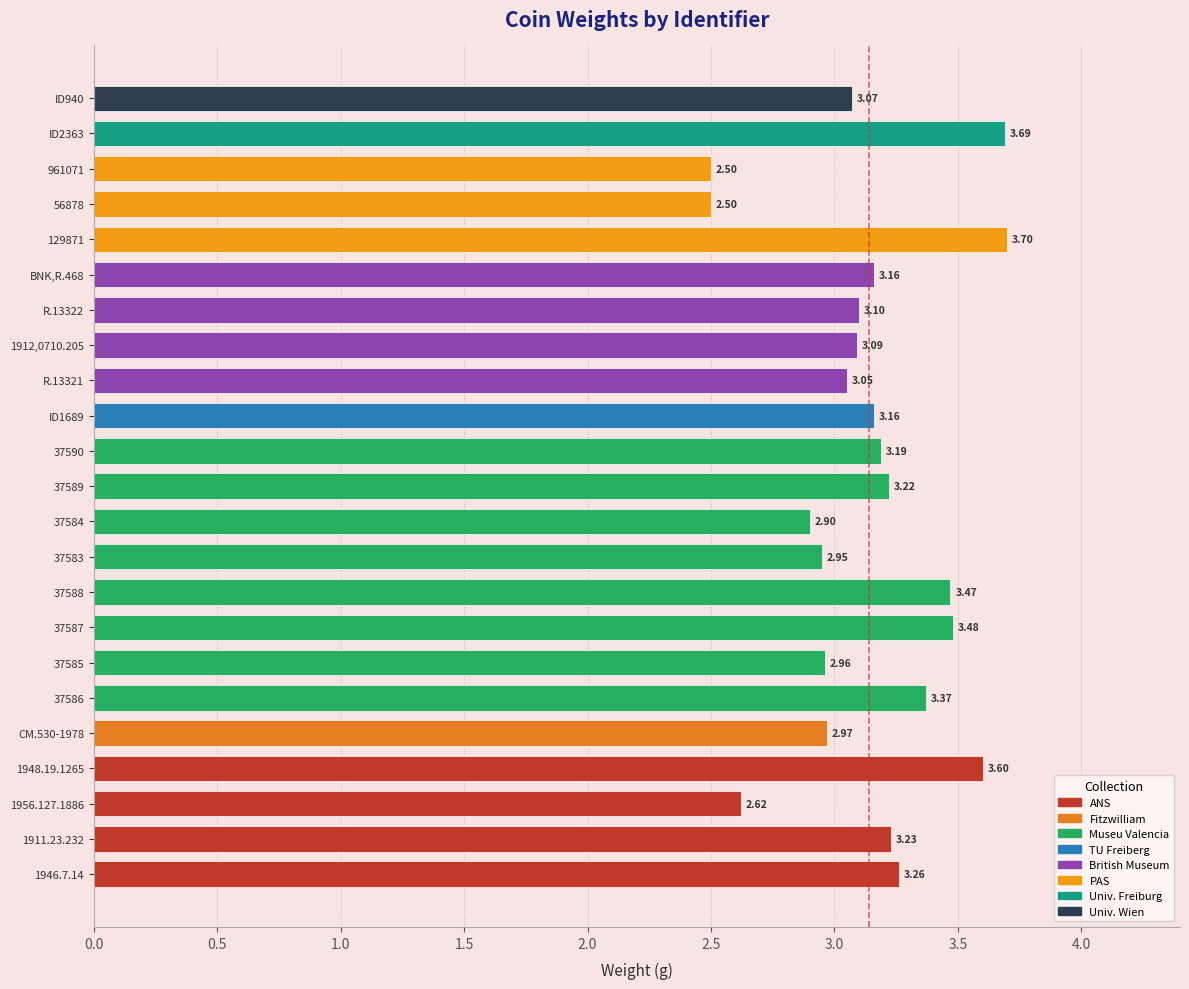

Does the chart contain any negative values?

No